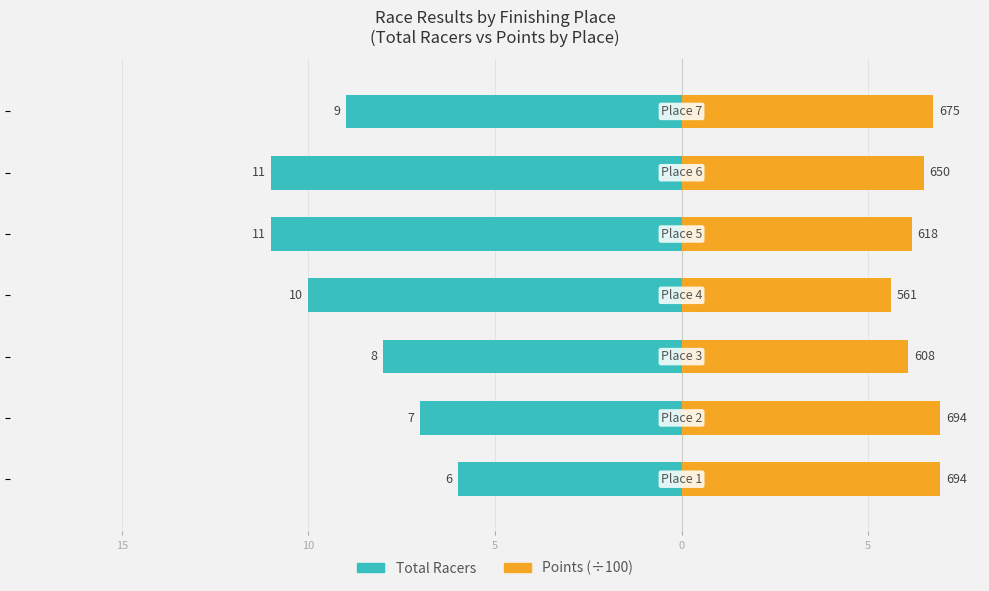

What is the difference between the second highest and second lowest values in the Total Racers series?

4.0